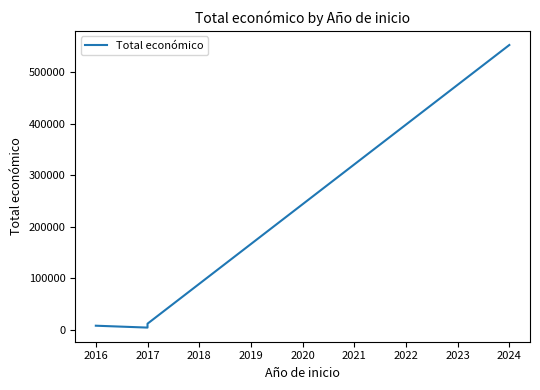

How many data points are less than 11920?

2